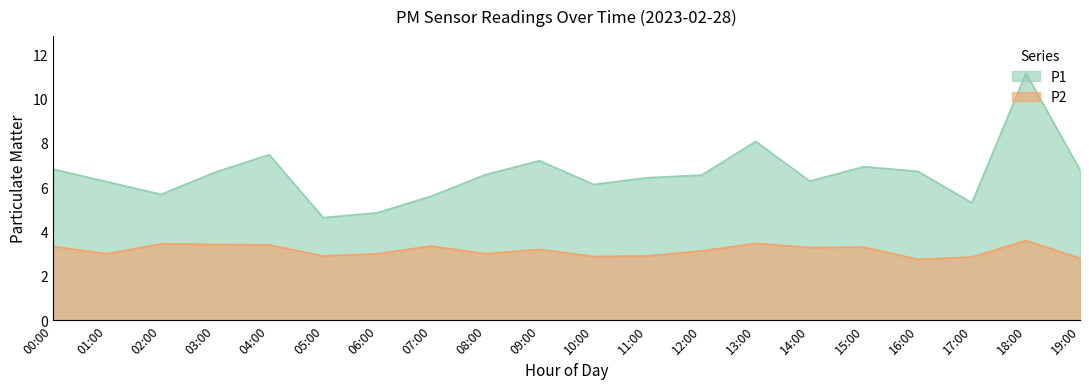

Is it true that P2 equals 1.1 at 09:00?

False